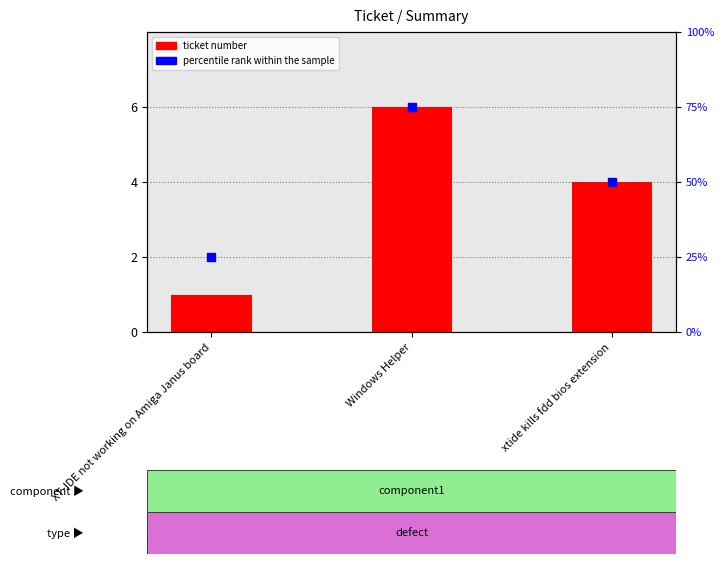

Which series has the largest total across all categories?

percentile rank within the sample